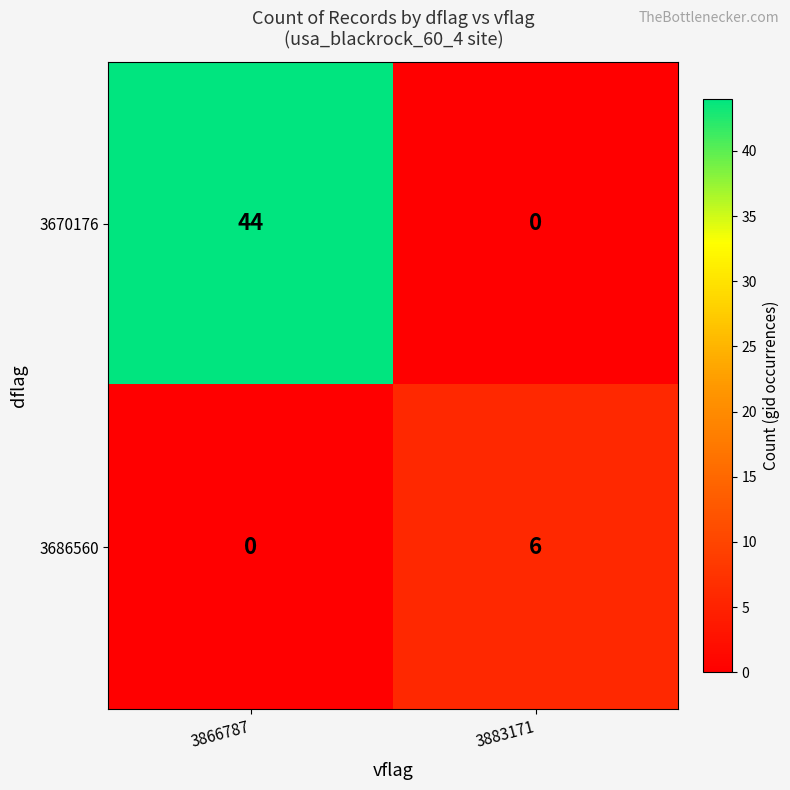

Rank the categories by 3670176 value from lowest to highest.

3883171, 3866787